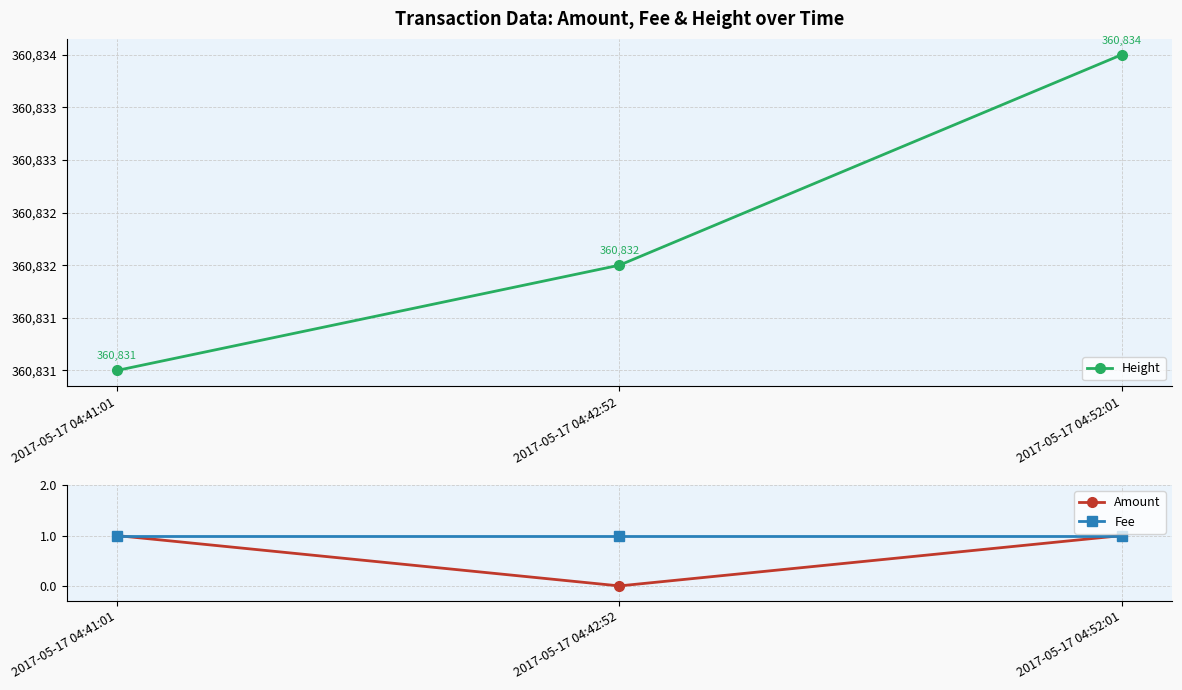

What is the value of the Fee point at the 3rd from the left?

1